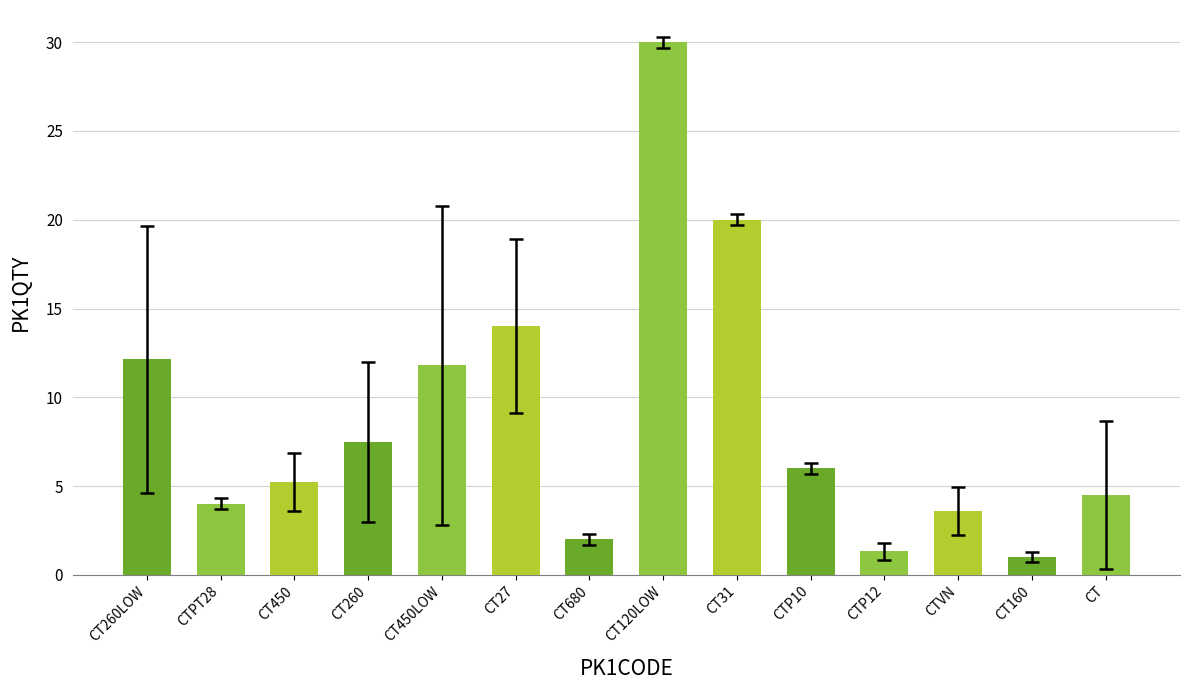

What is the label of the 3rd bar from the left?

CT450